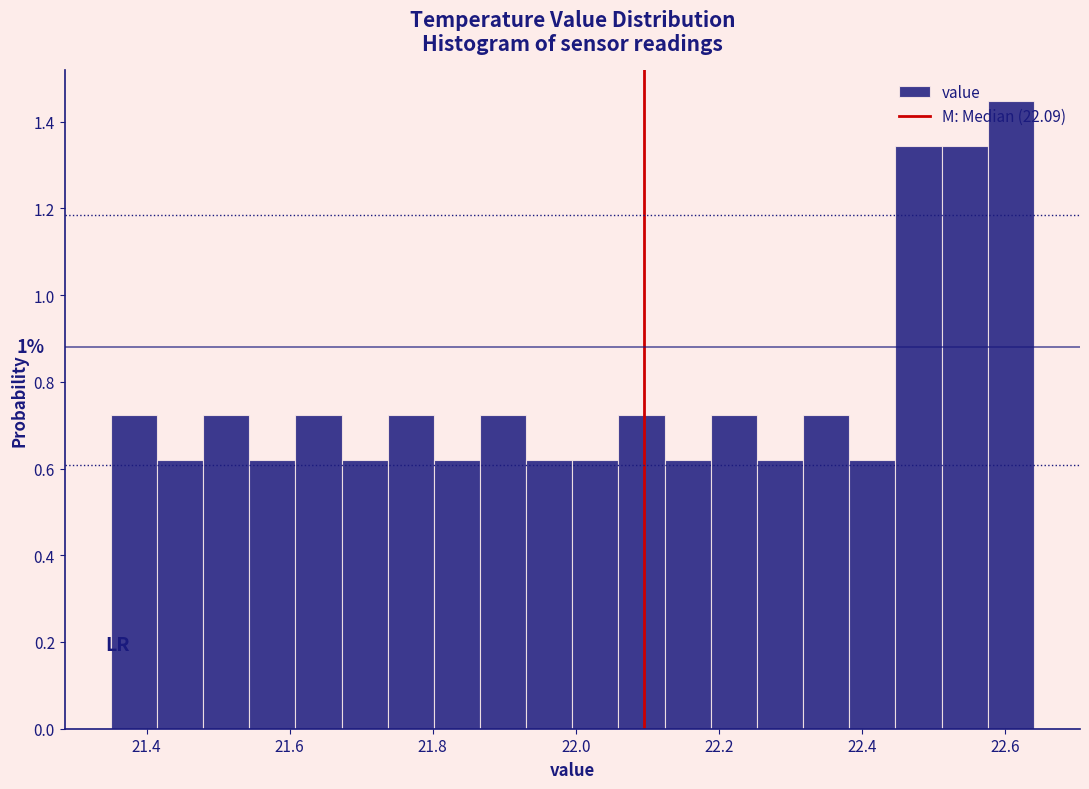

Around what value on the x-axis is the tallest bar? Give the approximate position of its centre, as read against the axis.

22.60